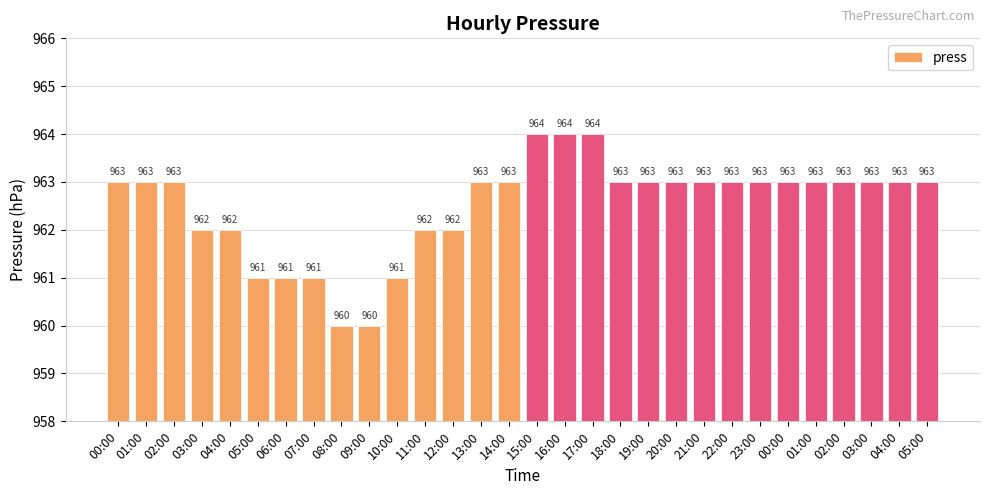

How many series are shown in this chart?

1